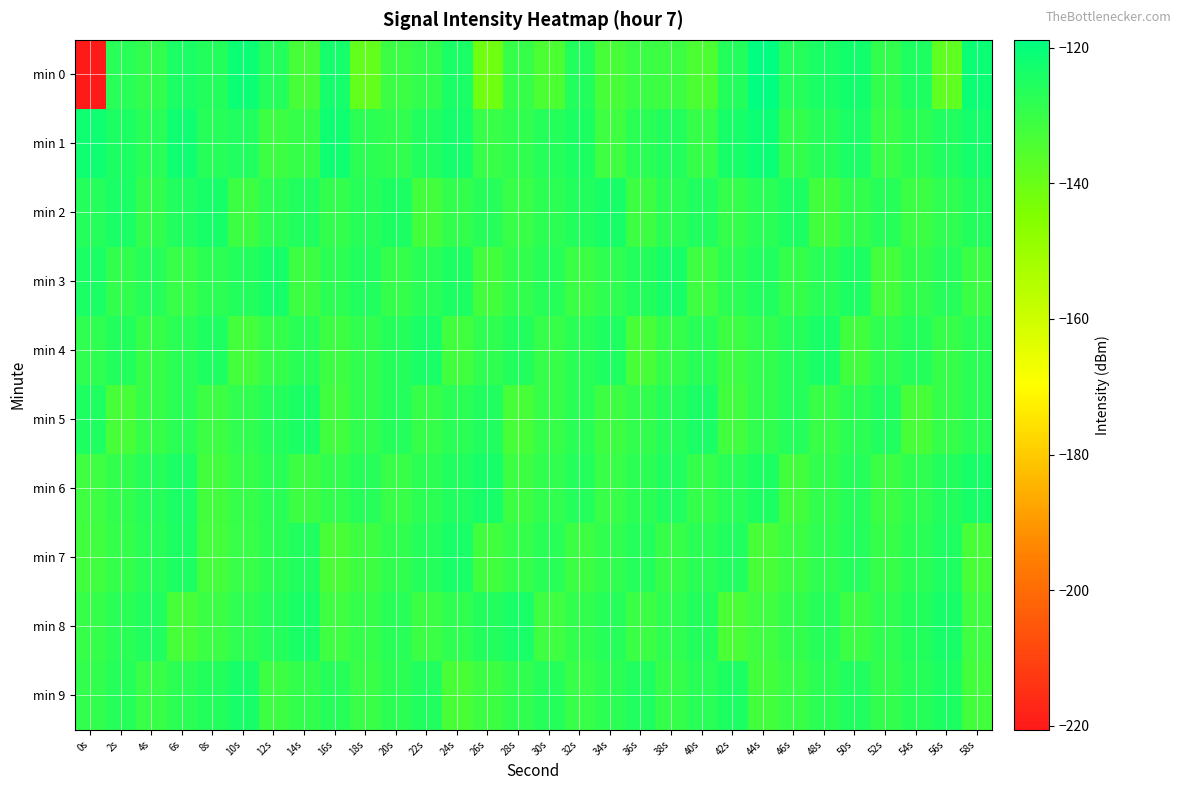

What is the difference between the highest and lowest values at 34s?

9.4